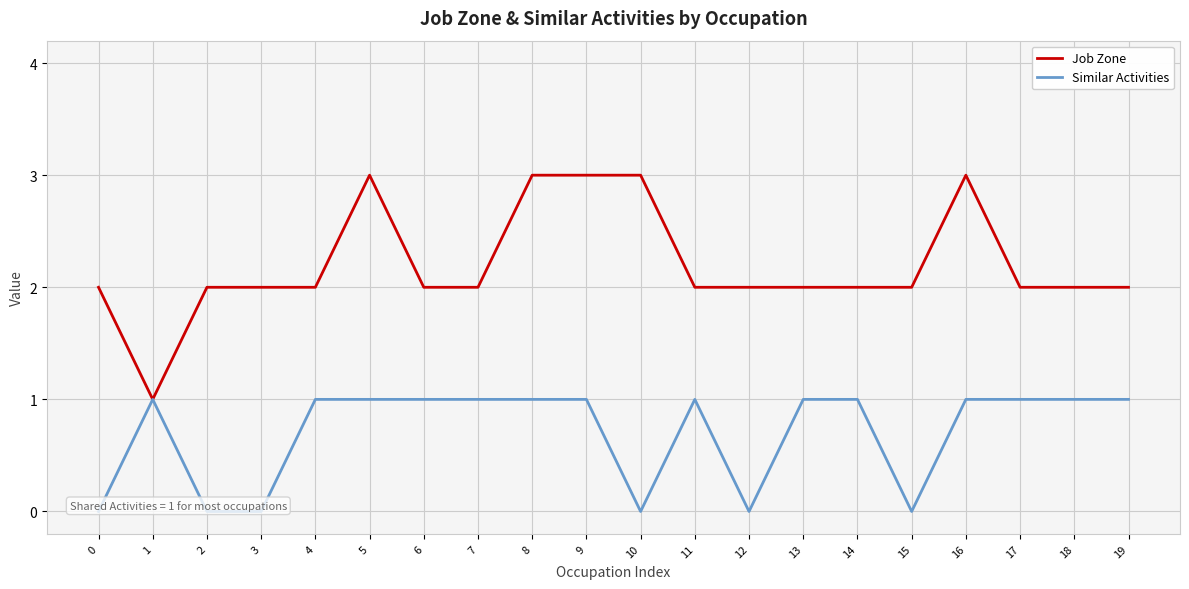

At how many categories does at least one series exceed 0?

20